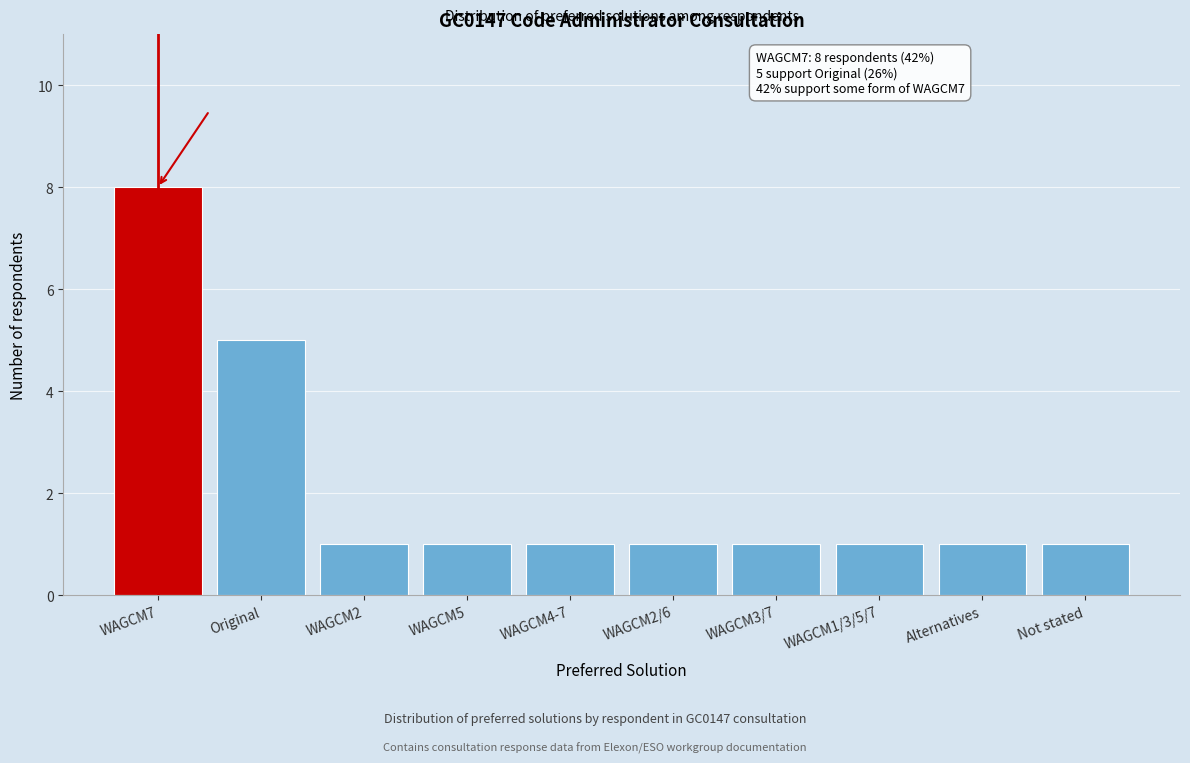

Reading left to right, what are all the values shown in this chart?

8	5	1	1	1	1	1	1	1	1